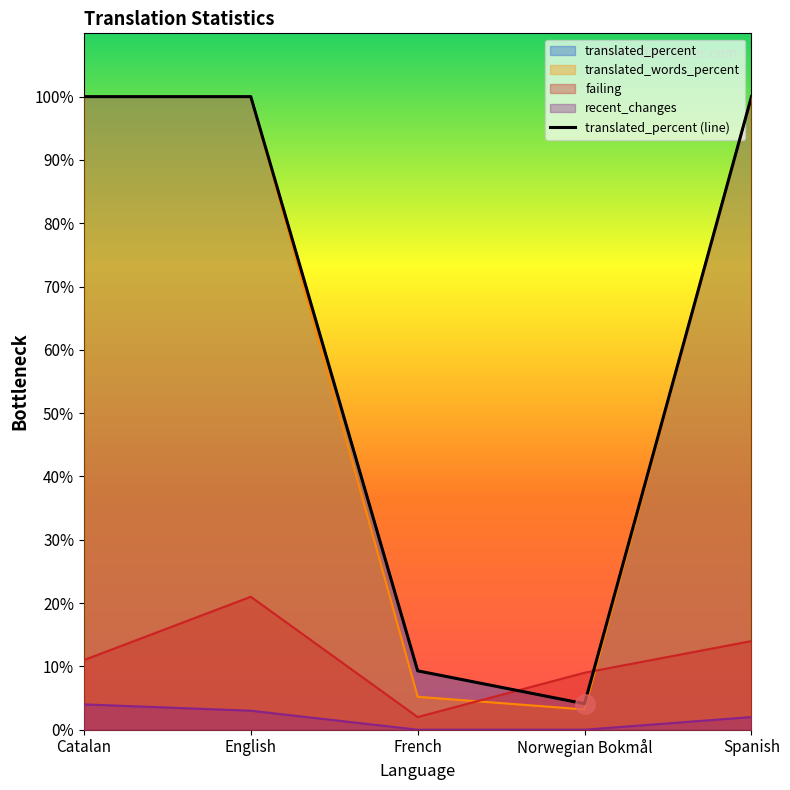

Reading left to right, transcribe all the data shown in this chart.

translated: 100.0	100.0	9.3	4.1	100.0
translated_percent: 100.0	100.0	9.3	4.1	100.0
translated_words_percent: 100.0	100.0	5.2	3.2	100.0
failing: 11.0	21.0	2.0	9.0	14.0
recent_changes: 4.0	3.0	0.0	0.0	2.0